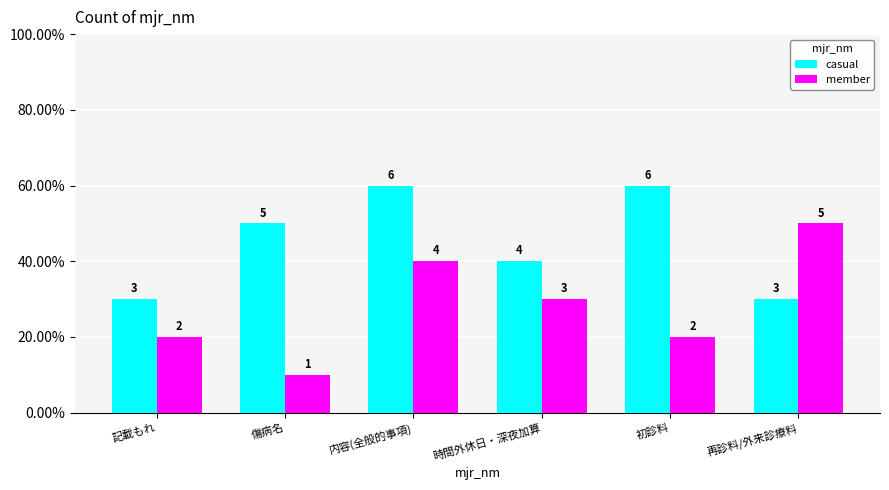

What are all the series names shown in the legend?

casual, member